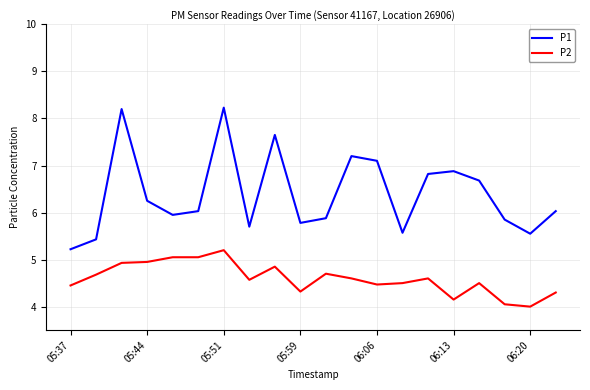

How many series are shown in this chart?

2